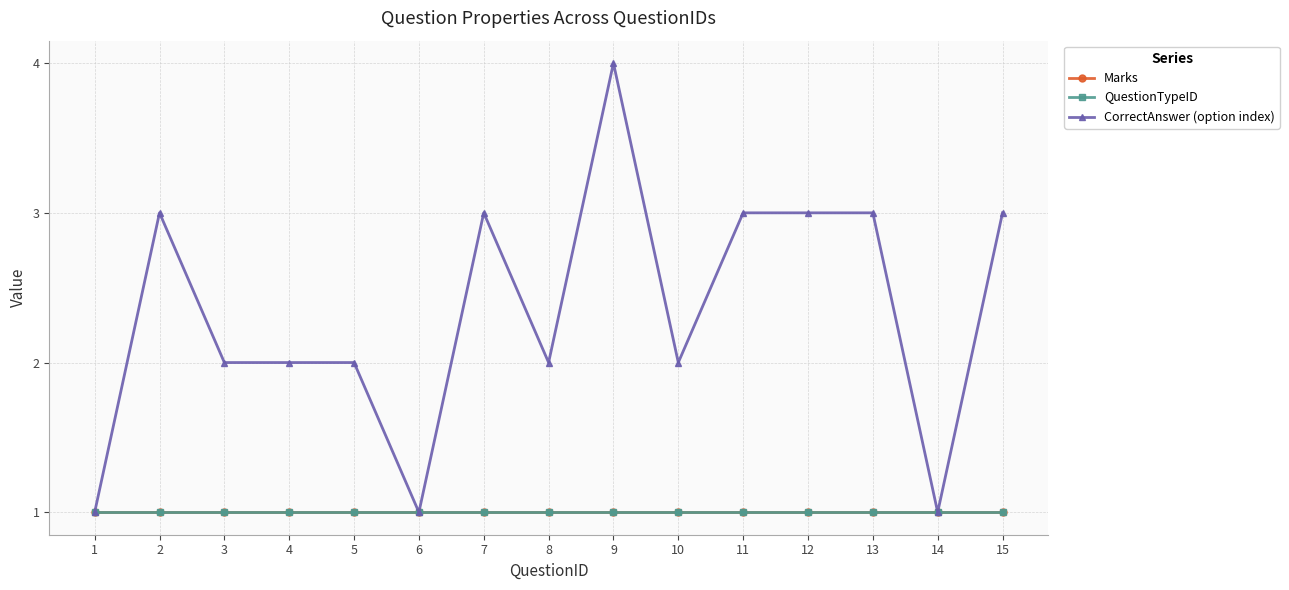

Rank the categories by QuestionTypeID value from lowest to highest.

1, 2, 3, 4, 5, 6, 7, 8, 9, 10, 11, 12, 13, 14, 15